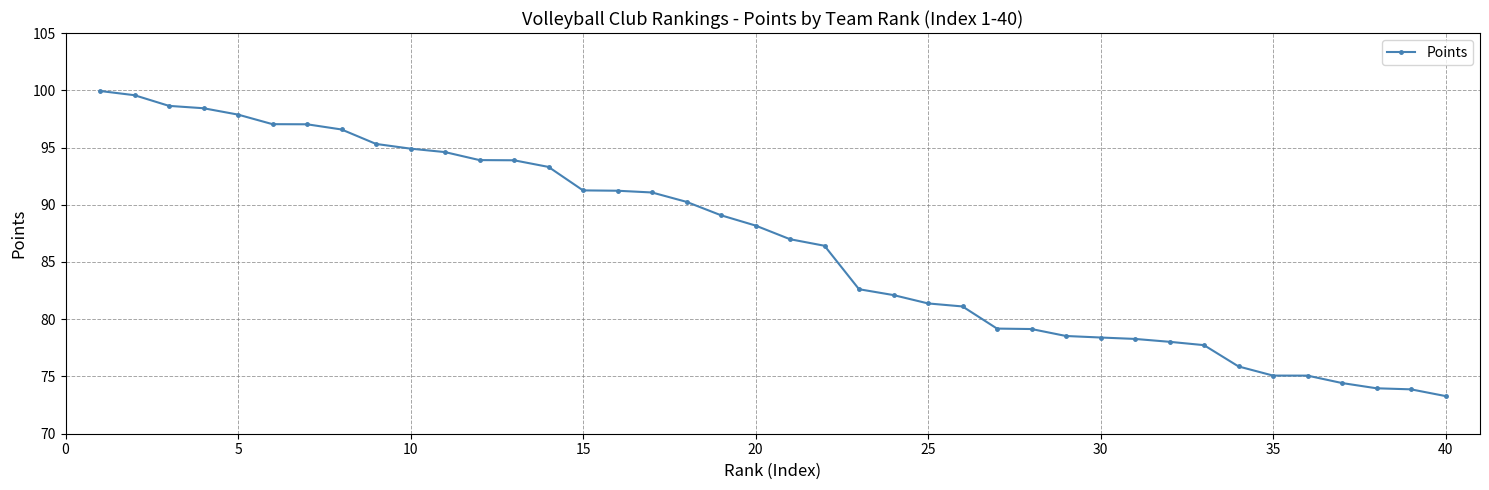

How many data points are less than 88?

20